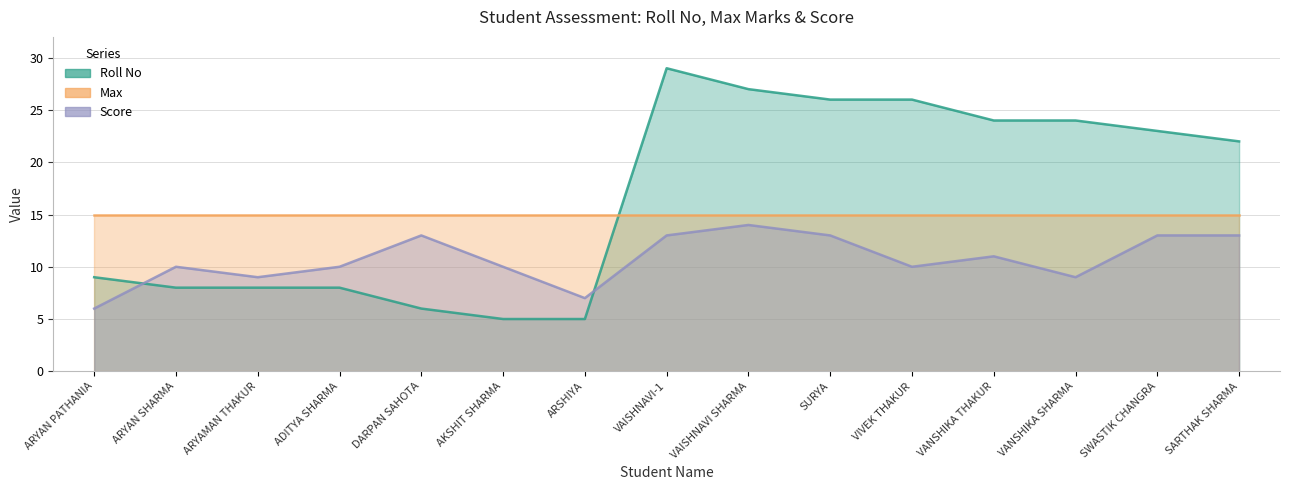

Where do Roll No and Score first cross each other?

ARYAN PATHANIA and ARYAN SHARMA